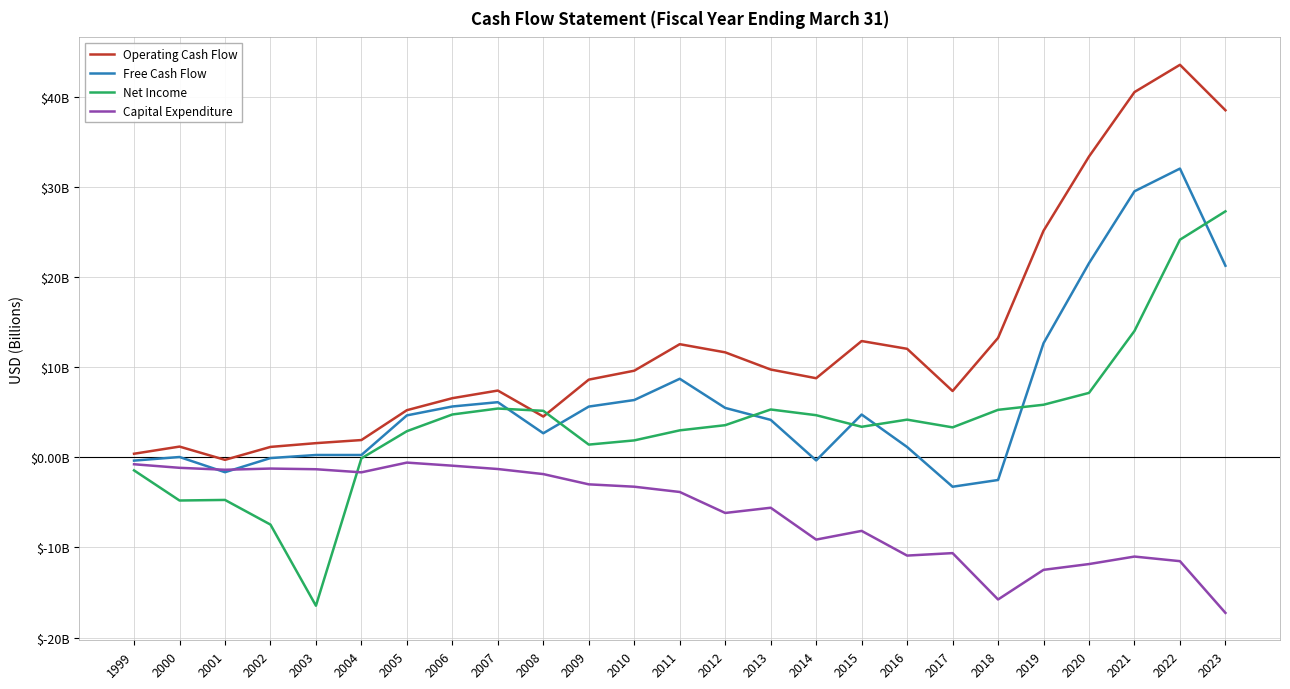

Where is Operating Cash Flow nearest to the value 21?

2019